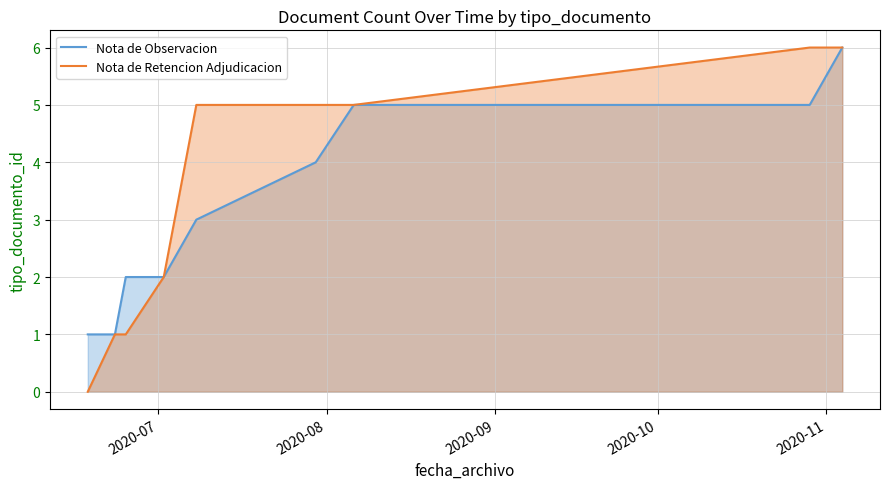

Does the chart display data point markers on the line(s)?

No